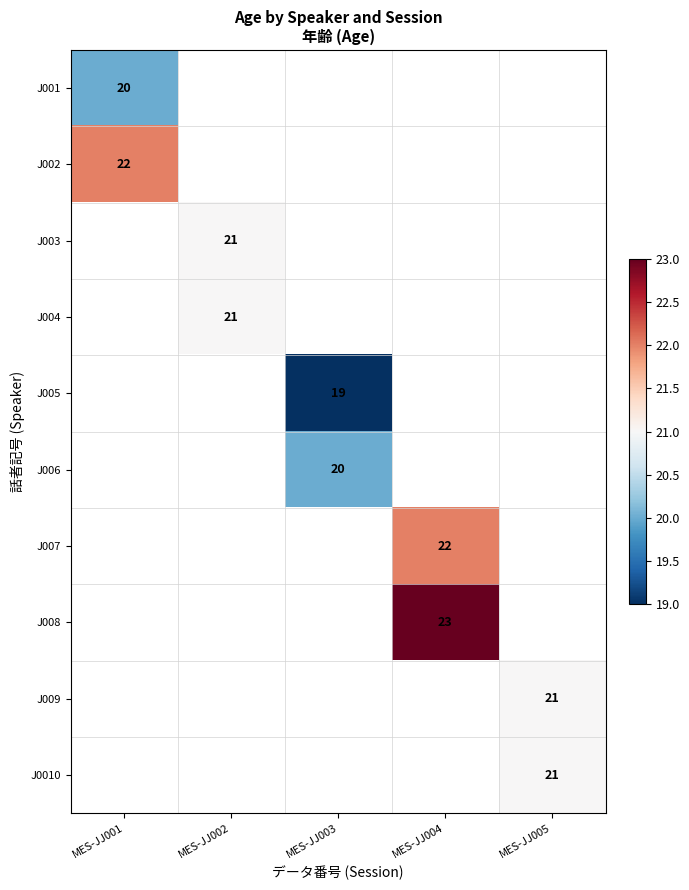

Is it true that J003 equals 21 at MES-JJ002?

True